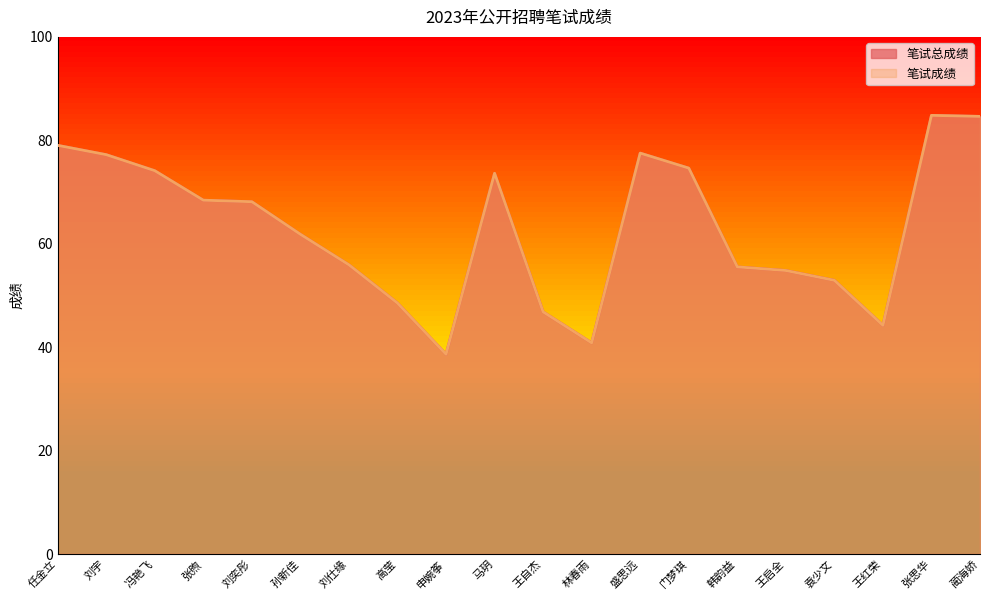

Does the chart display data point markers on the line(s)?

No